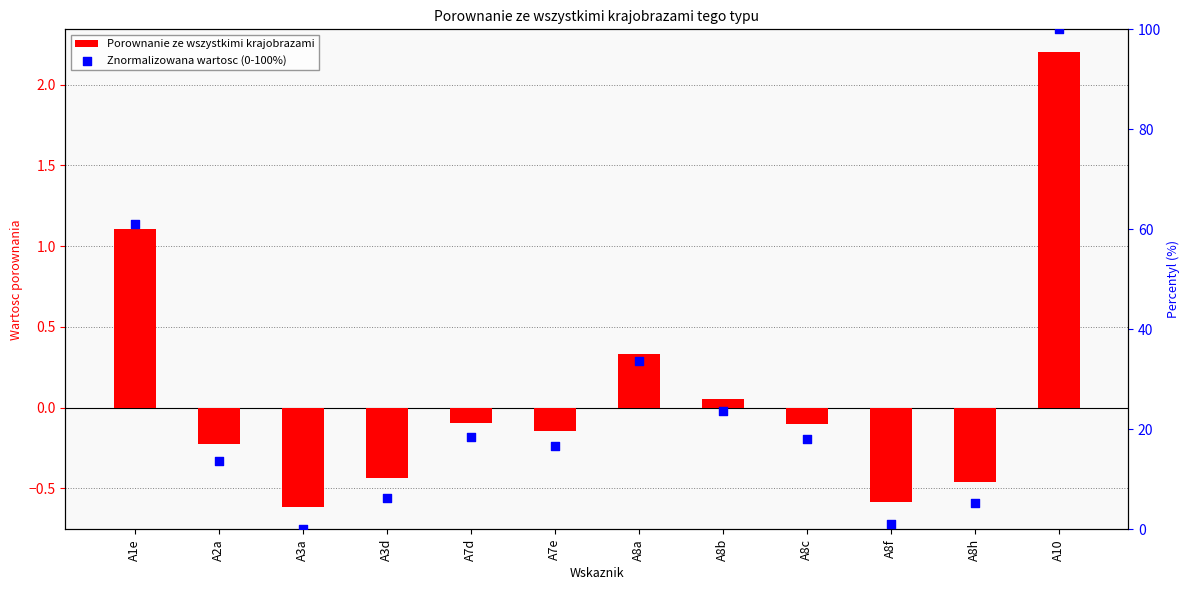

Which series reaches the maximum Y coordinate?

Znormalizowana wartosc (0-100%)